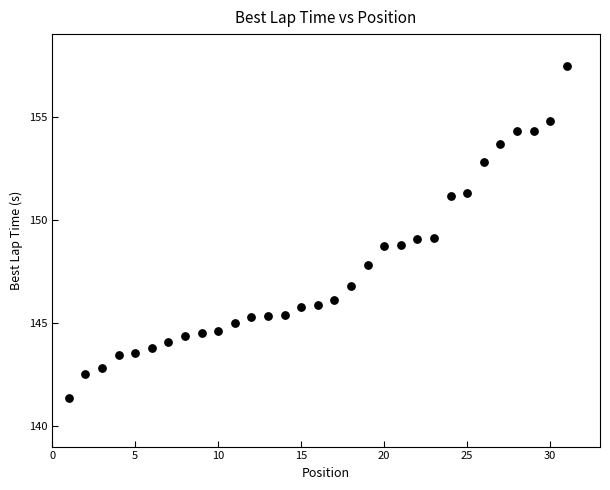

What is the range of X values (max minus min)?

30.0